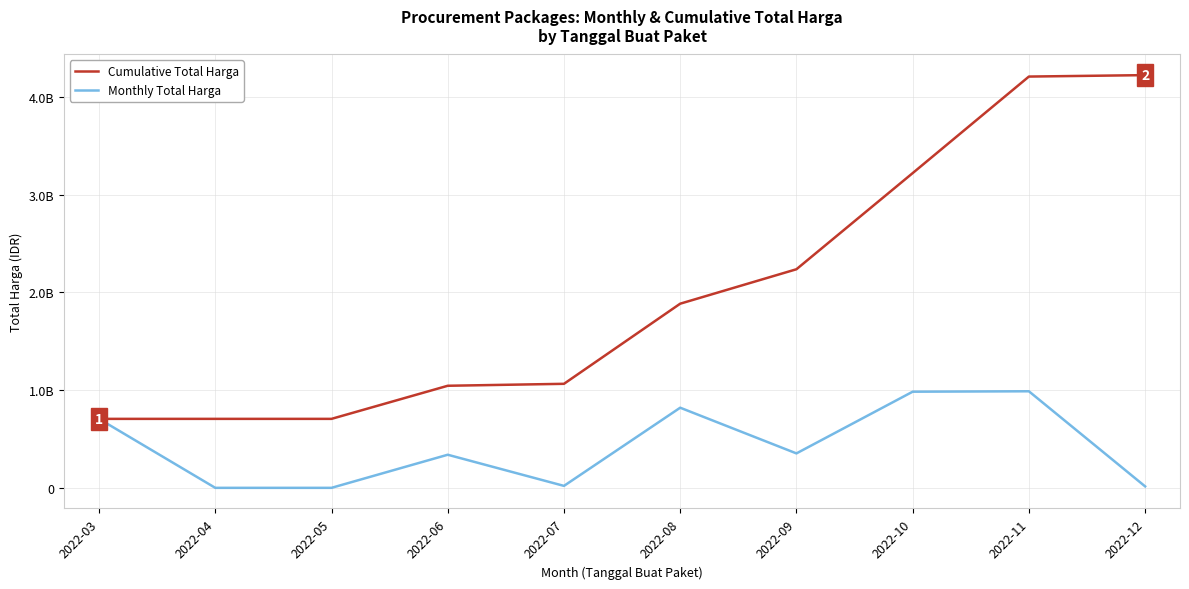

At 2022-07, list the series in order from largest to smallest.

Cumulative Total Harga, Monthly Total Harga